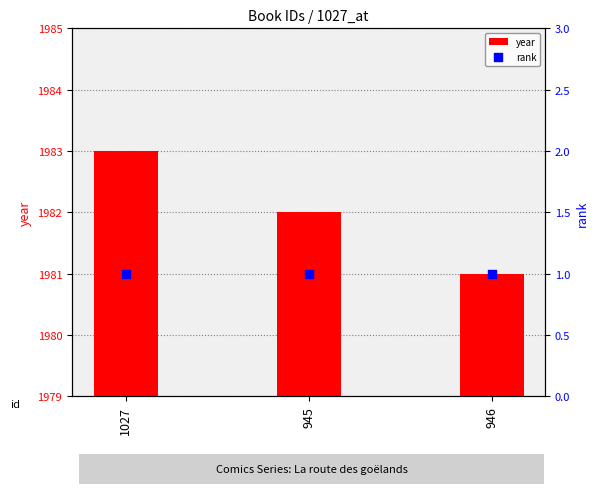

Which series has the largest total across all categories?

year